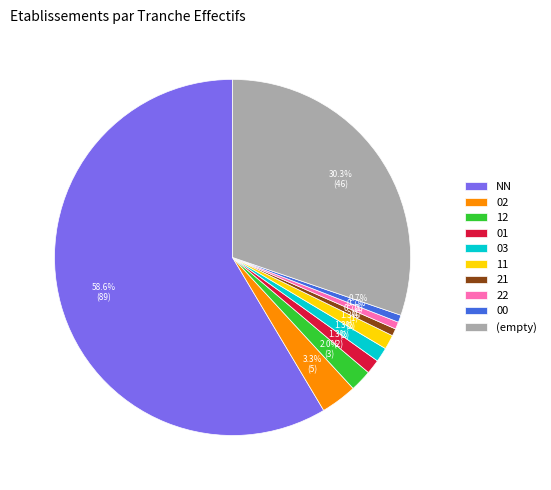

To the nearest percent, what is the average slice percentage?

10%